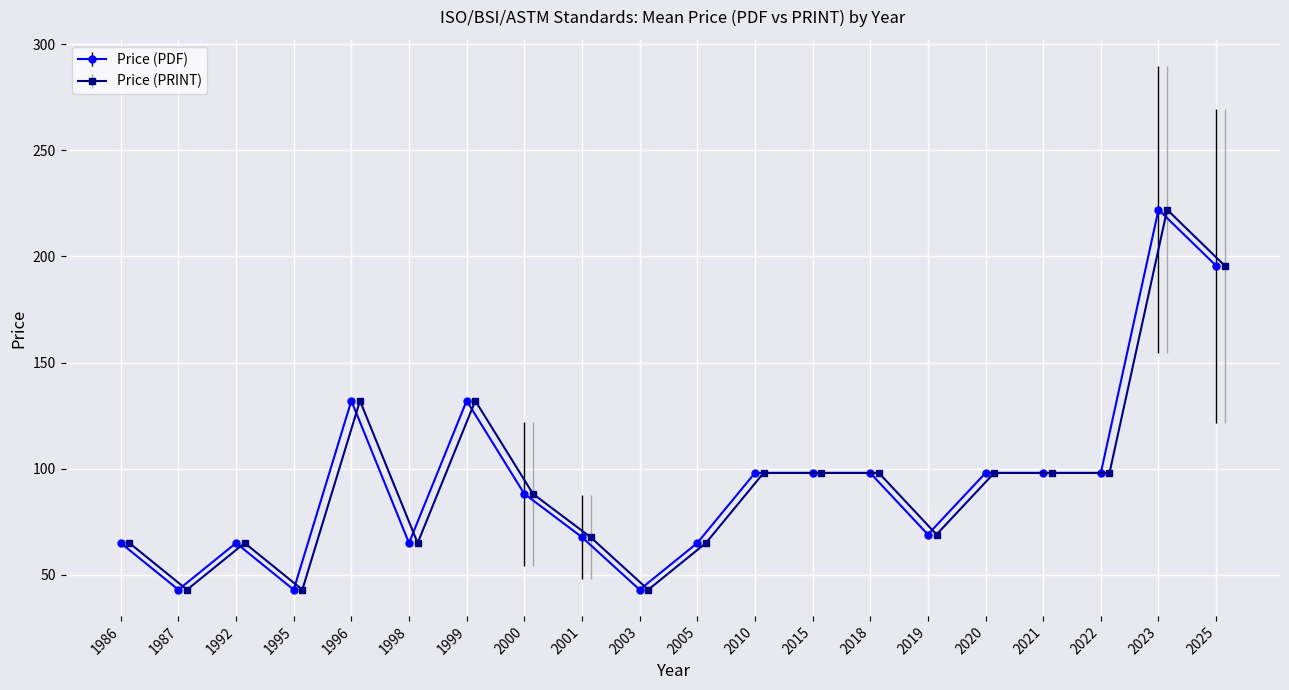

How many values in the Price (PDF) series are below 98?

10